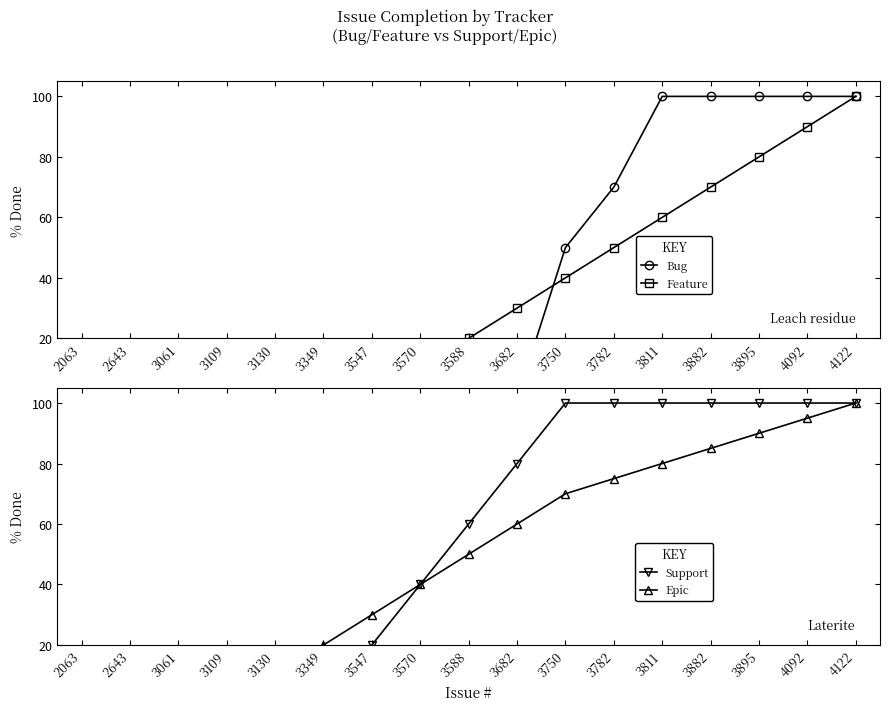

True or false: Support has a value of 100 at 3811.

True